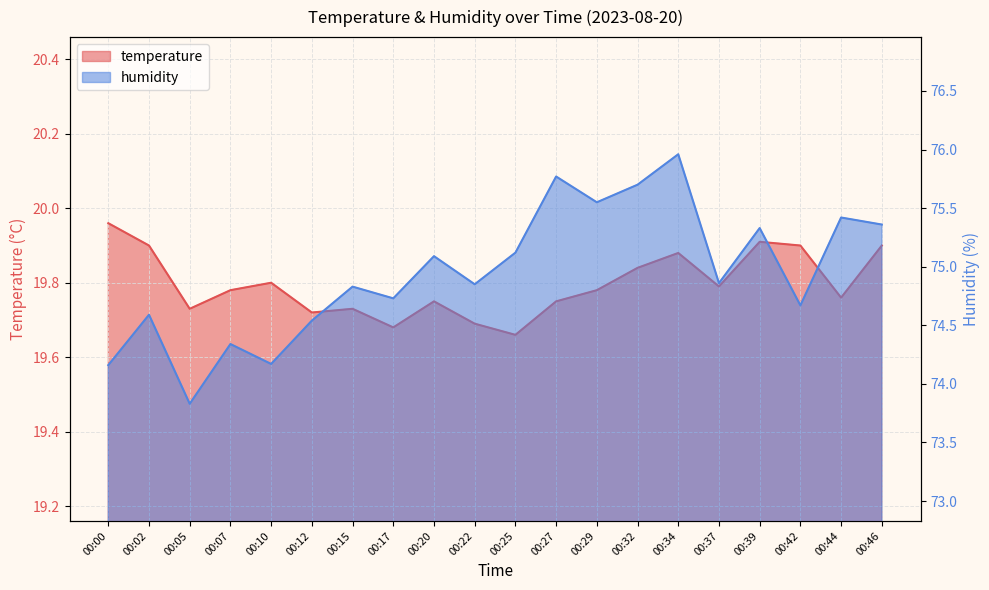

What is the maximum value shown in the chart?

76.0